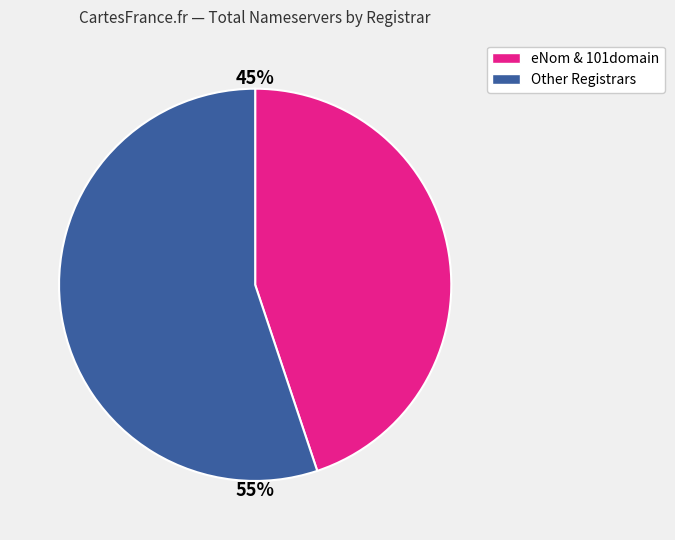

To the nearest percent, what is the average slice percentage?

50%